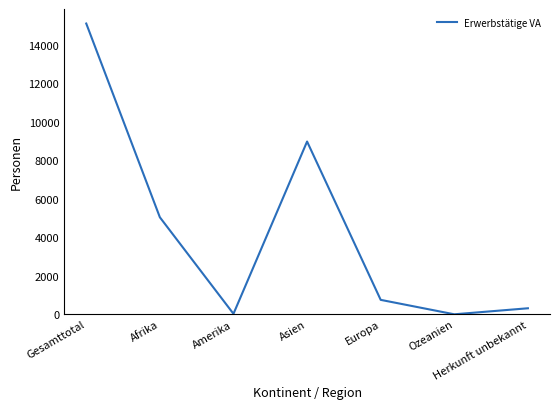

True or false: the data shows 9227 at Ozeanien.

False